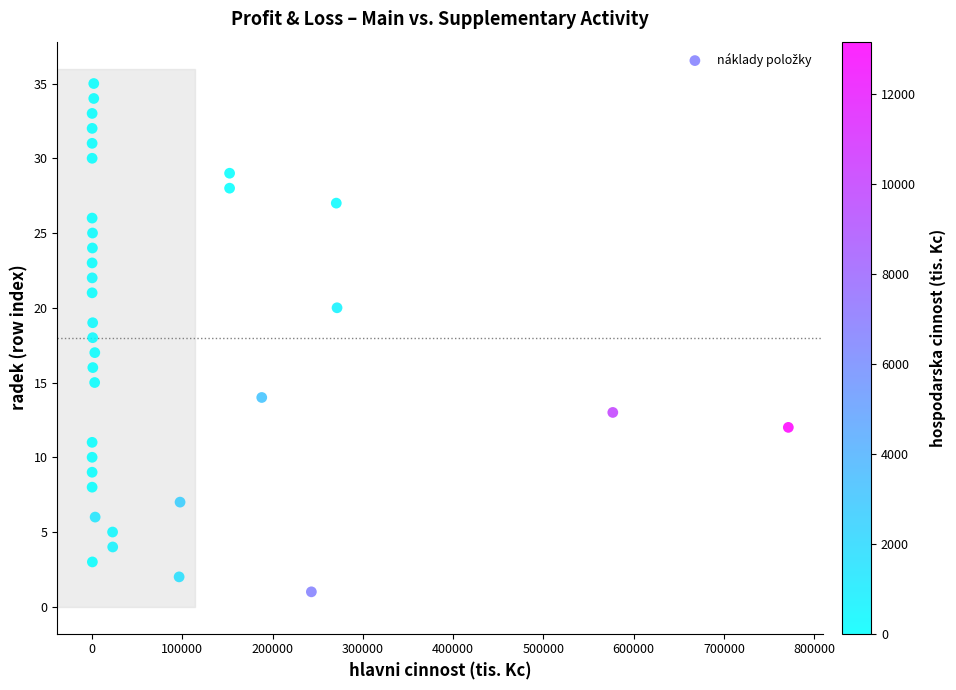

What is the range of Y values (max minus min)?

34